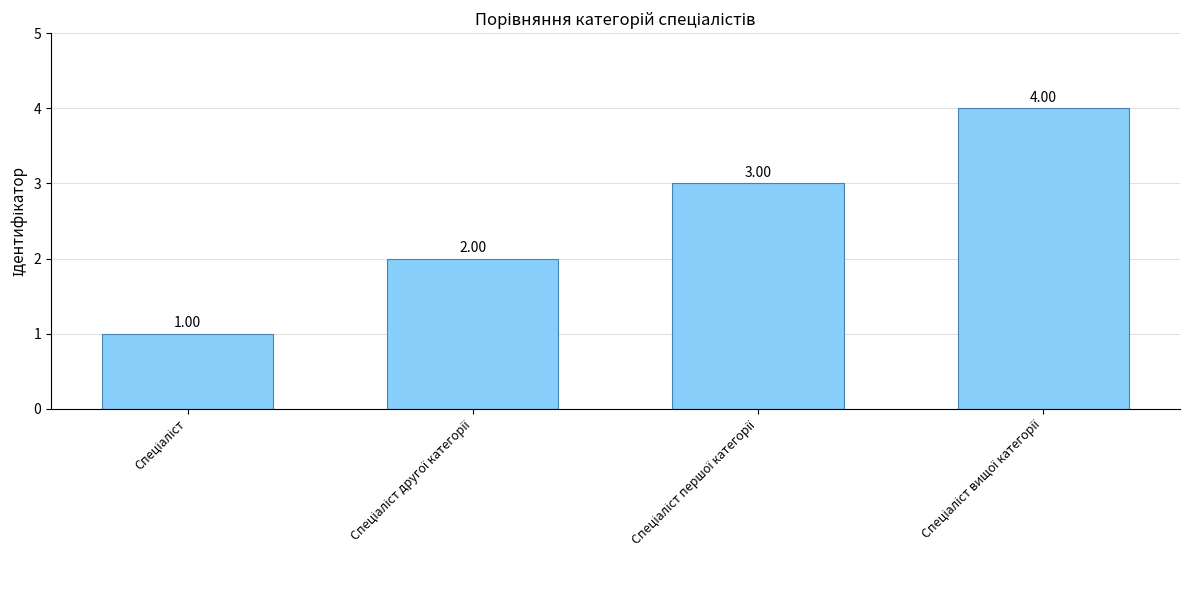

What is the sum of all values?

10